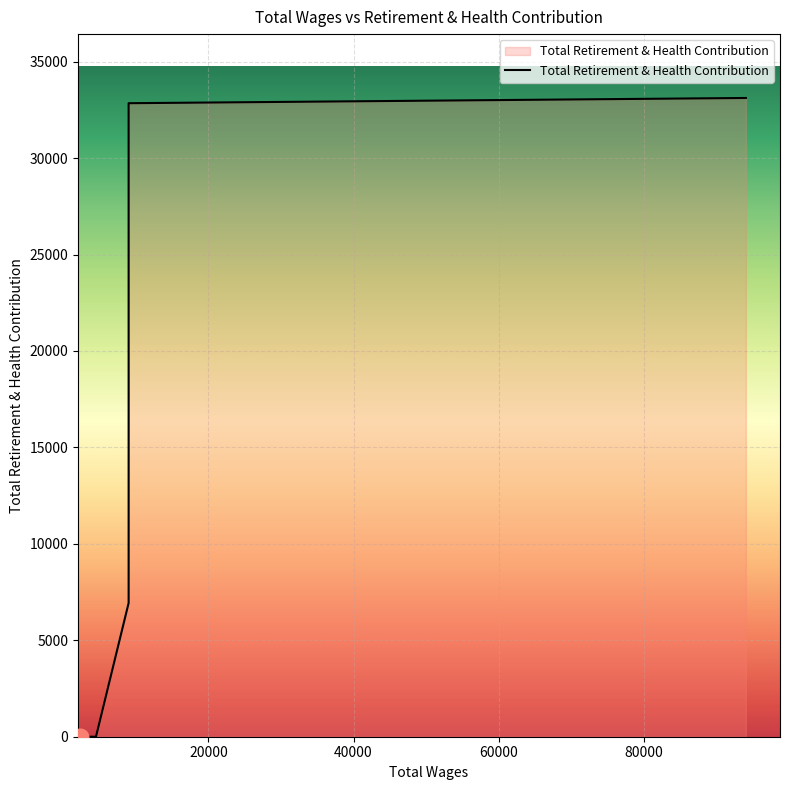

What is the label of the 3rd point from the right?

4500.0